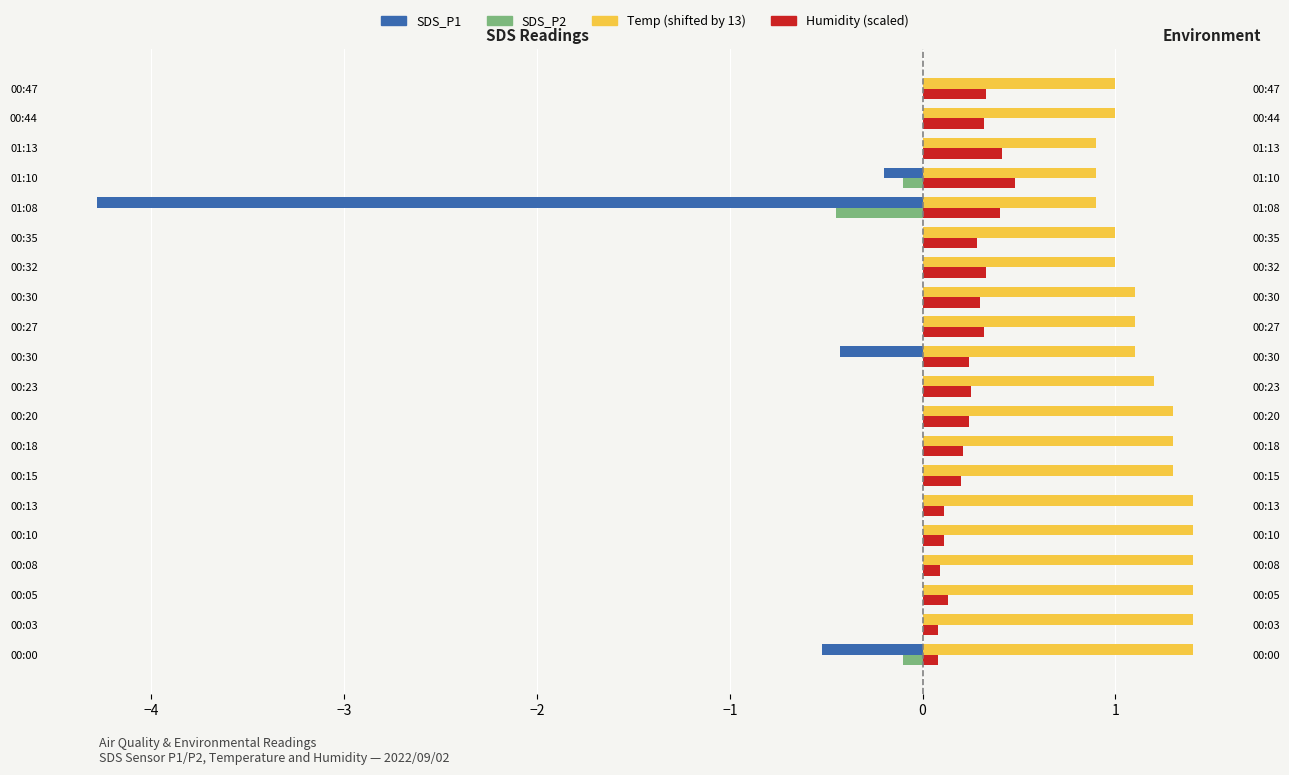

What is the maximum value for Humidity (scaled)?

0.5